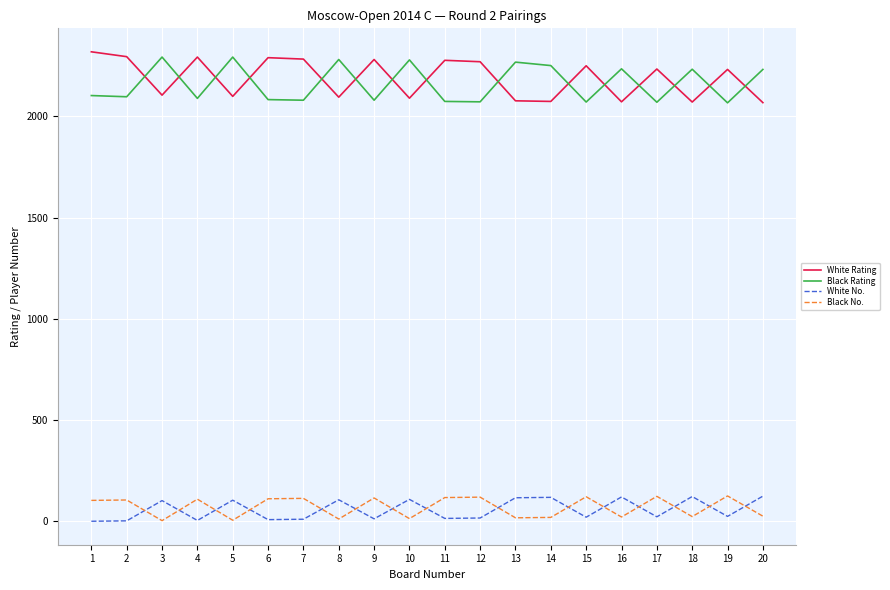

The value of White Rating at 1 is 2319. True or false?

True